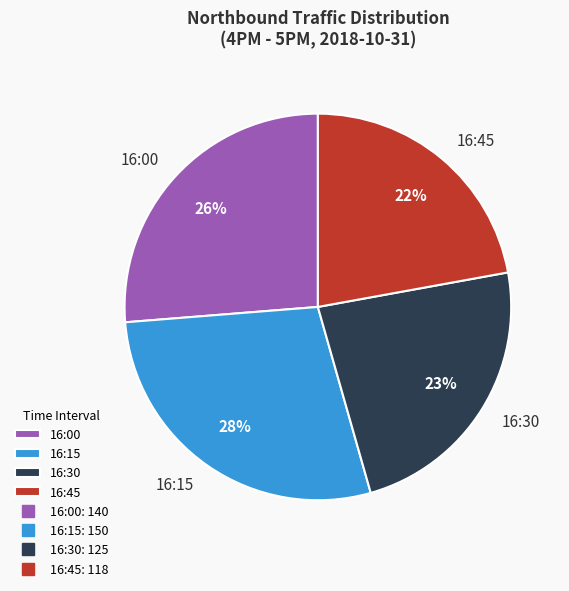

Which category has the biggest portion of the pie?

16:15